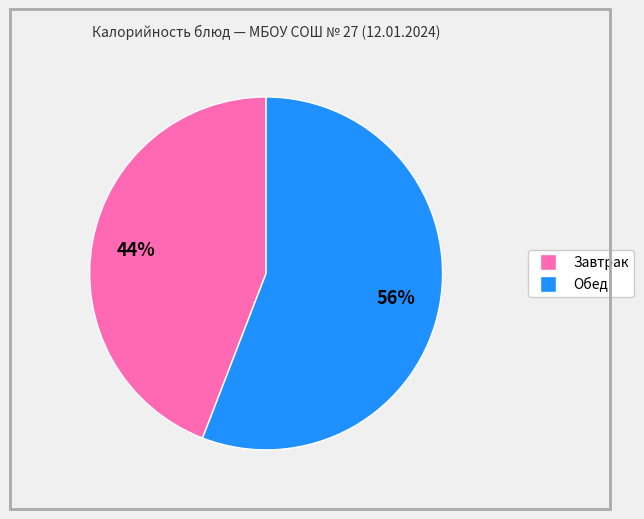

To the nearest percent, what is the average slice percentage?

50%